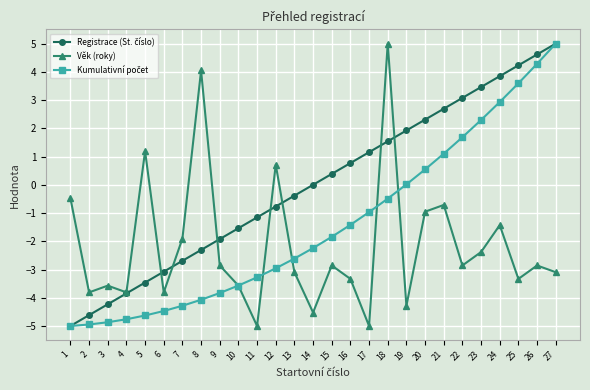

Which series changed the most between 18 and 21?

Věk (roky)